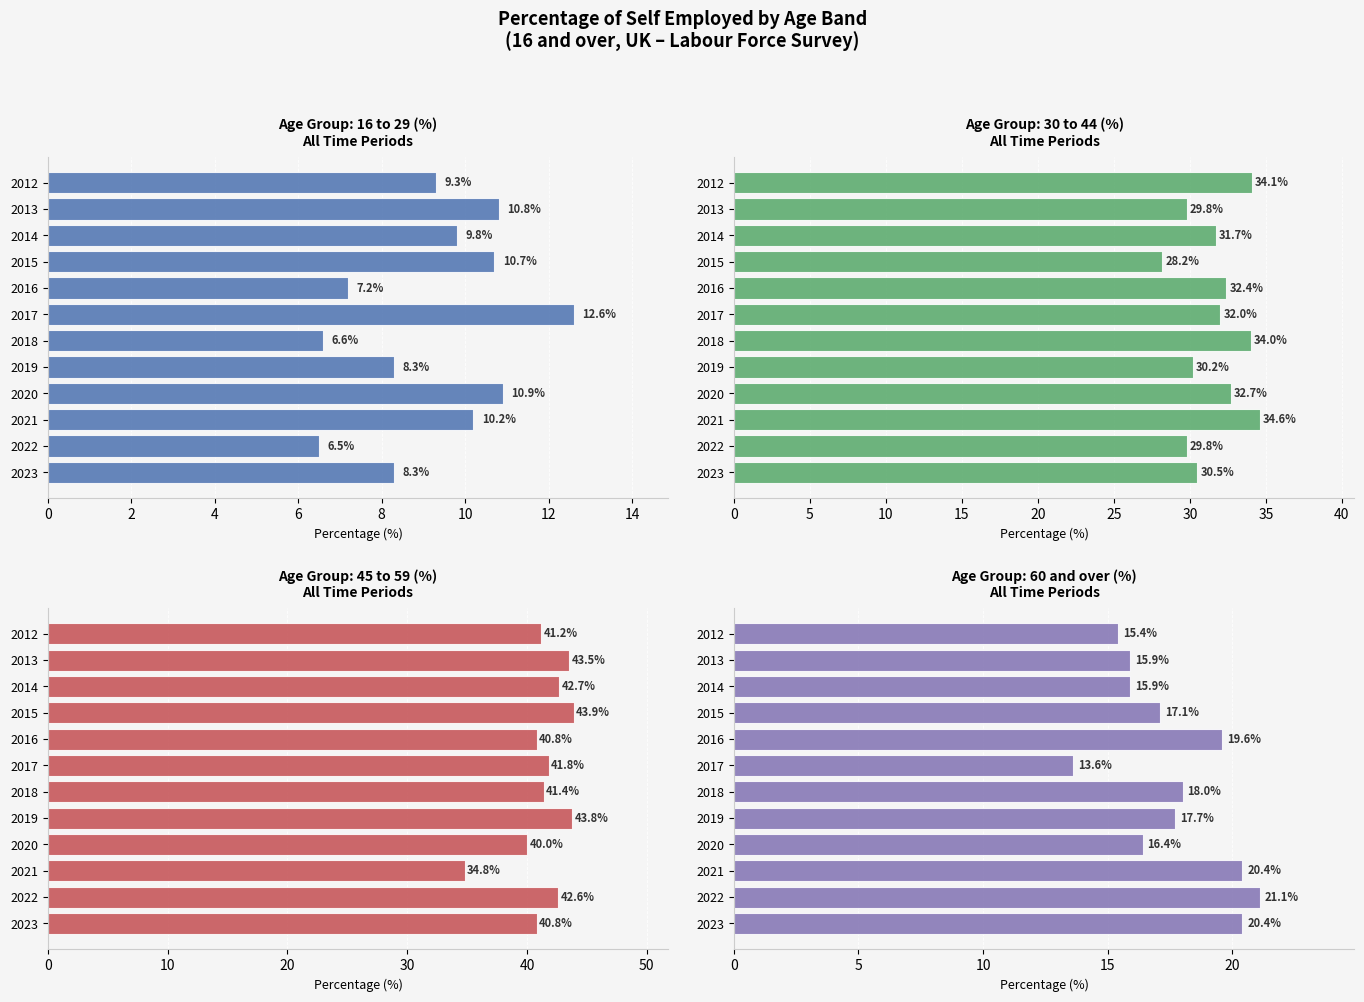

List the series in order of their overall mean, highest first.

45 to 59 (%), 30 to 44 (%), 60 and over (%), 16 to 29 (%)